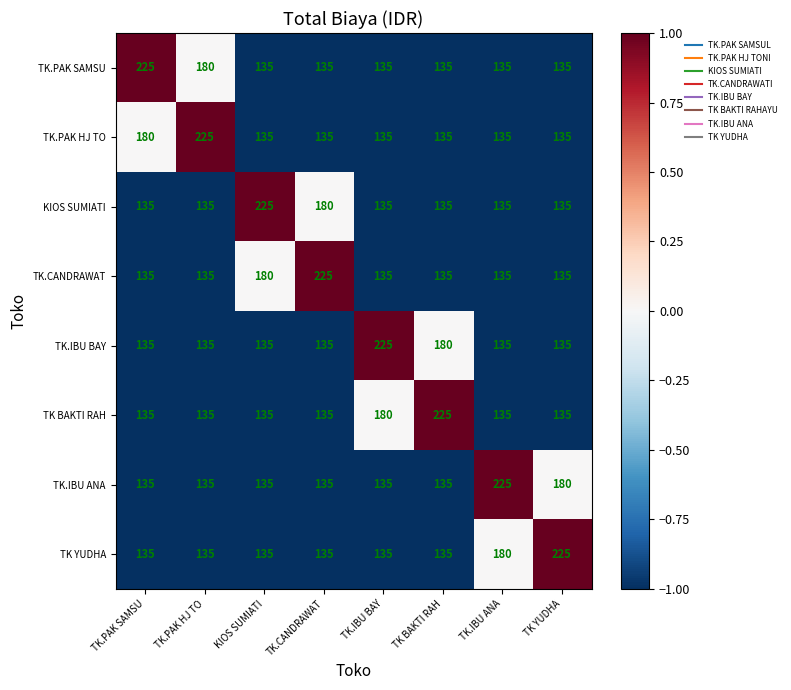

True or false: TK.PAK SAMSU has a value of 178 at TK YUDHA.

False